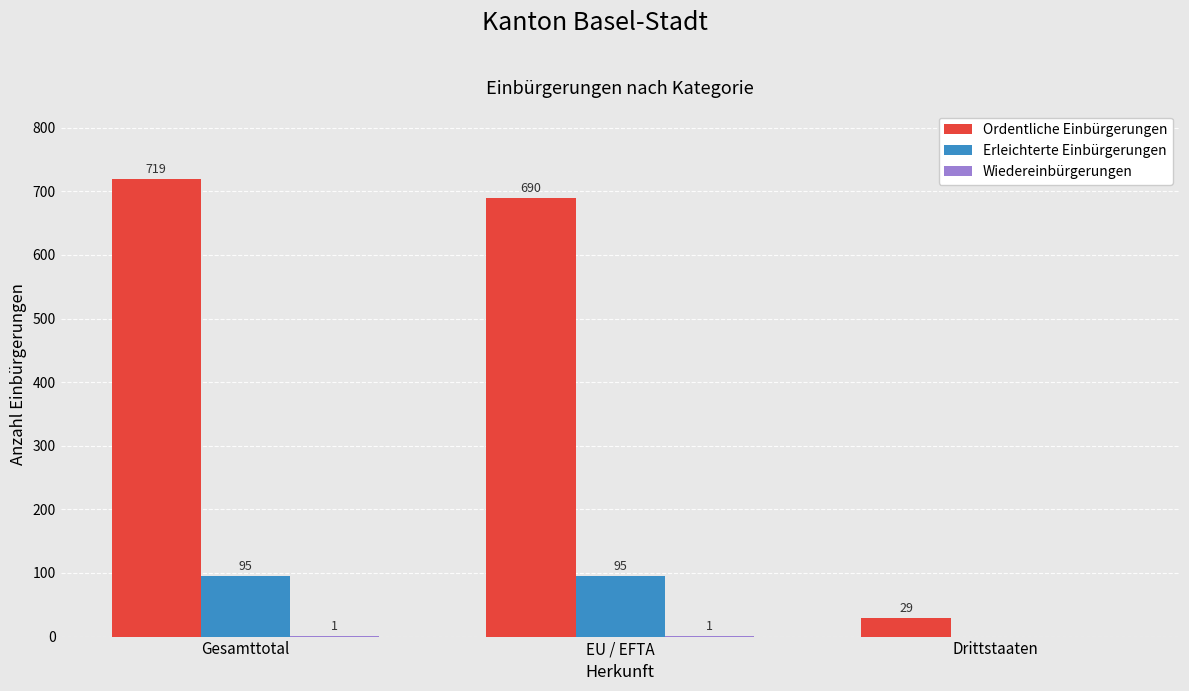

At which category does the chart reach its peak across all series?

Gesamttotal